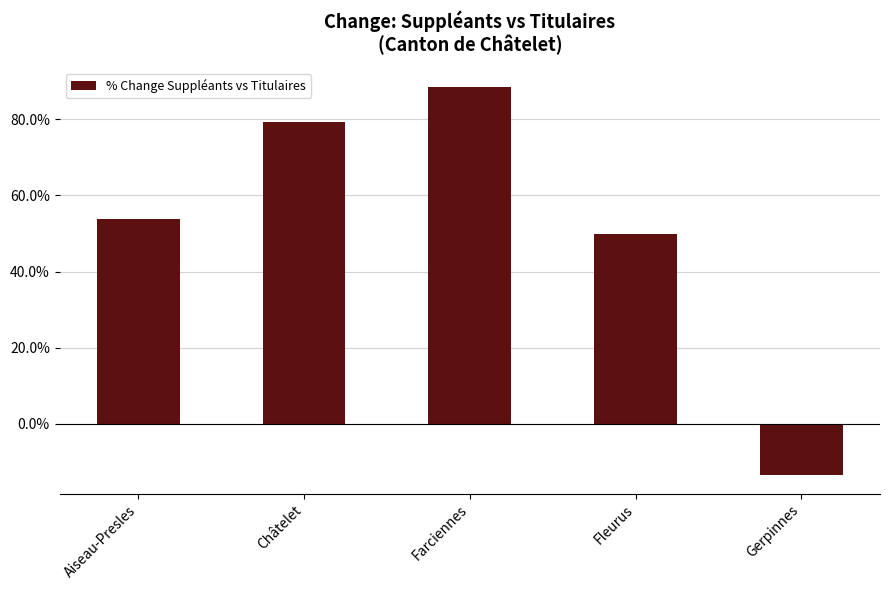

What is the average value?

51.7